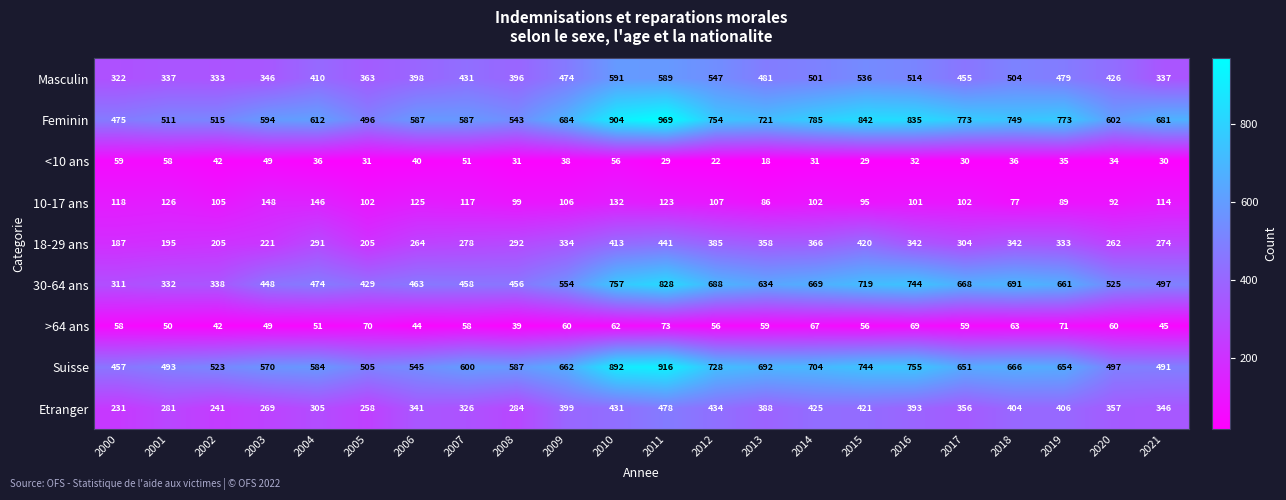

At how many categories does at least one series exceed 770?

7